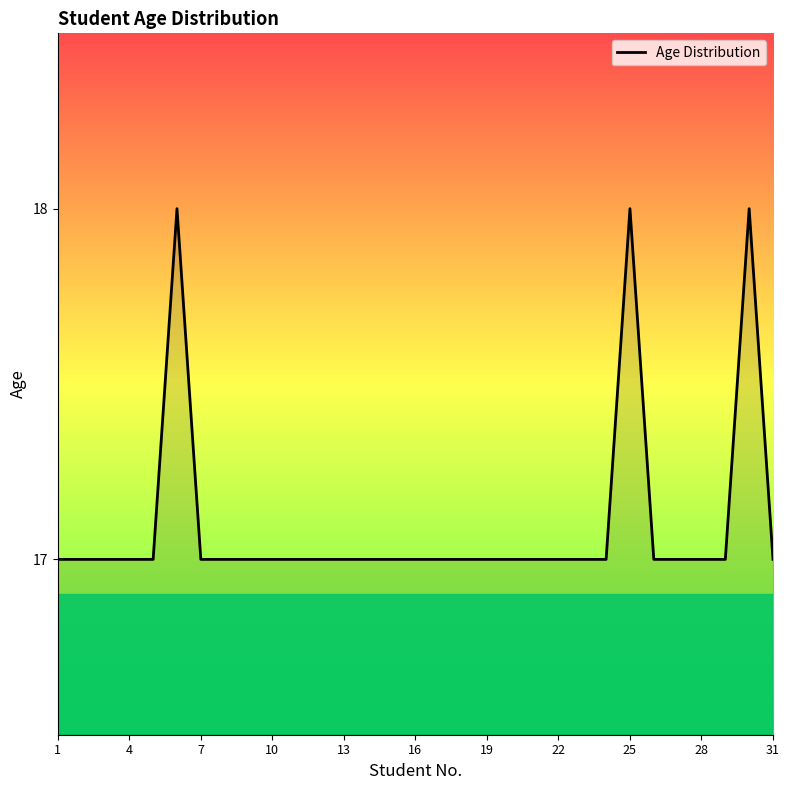

What is the greatest value displayed?

18